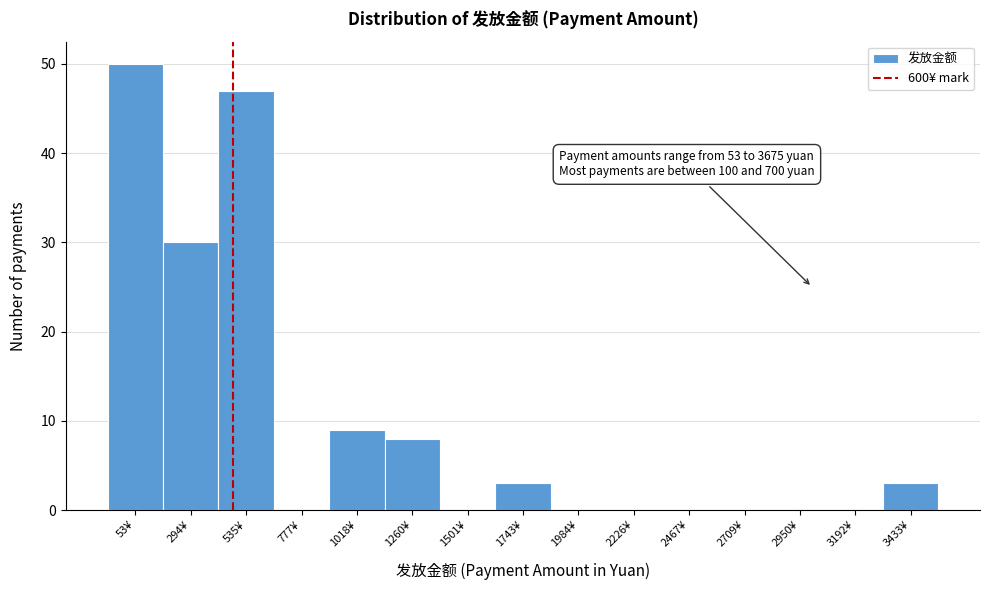

Reading left to right, list all the values displayed in this chart.

53¥=50	294¥=30	535¥=47	777¥=0	1018¥=9	1260¥=8	1501¥=0	1743¥=3	1984¥=0	2226¥=0	2467¥=0	2709¥=0	2950¥=0	3192¥=0	3433¥=3